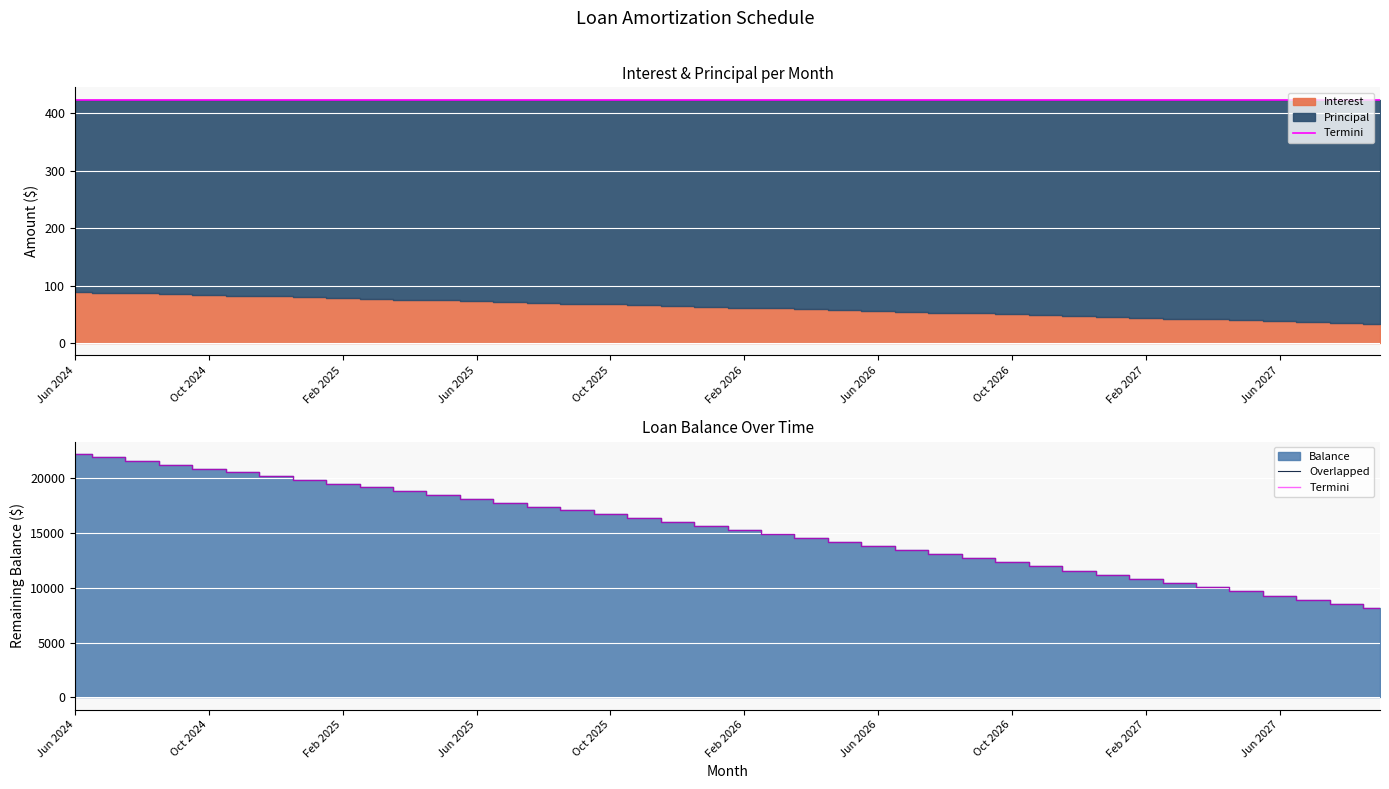

What is the average value of the Termini series?

15350